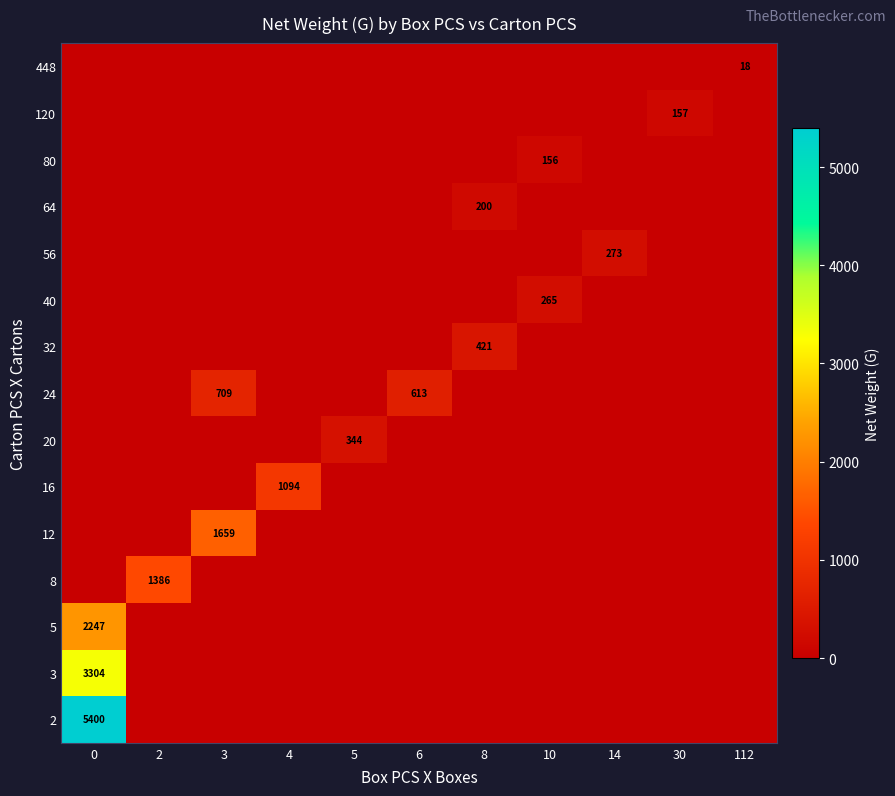

What is the difference between the maximum and minimum values in the row_4 series?

1659.3